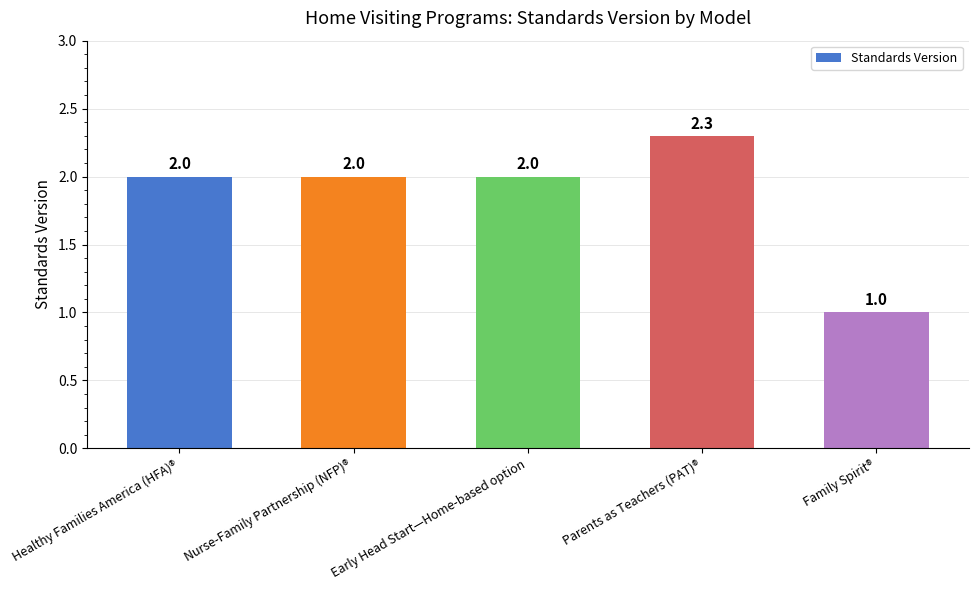

Reading left to right, what are all the values shown in this chart?

Healthy Families America (HFA)®=2.0	Nurse-Family Partnership (NFP)®=2.0	Early Head Start—Home-based option=2.0	Parents as Teachers (PAT)®=2.3	Family Spirit®=1.0